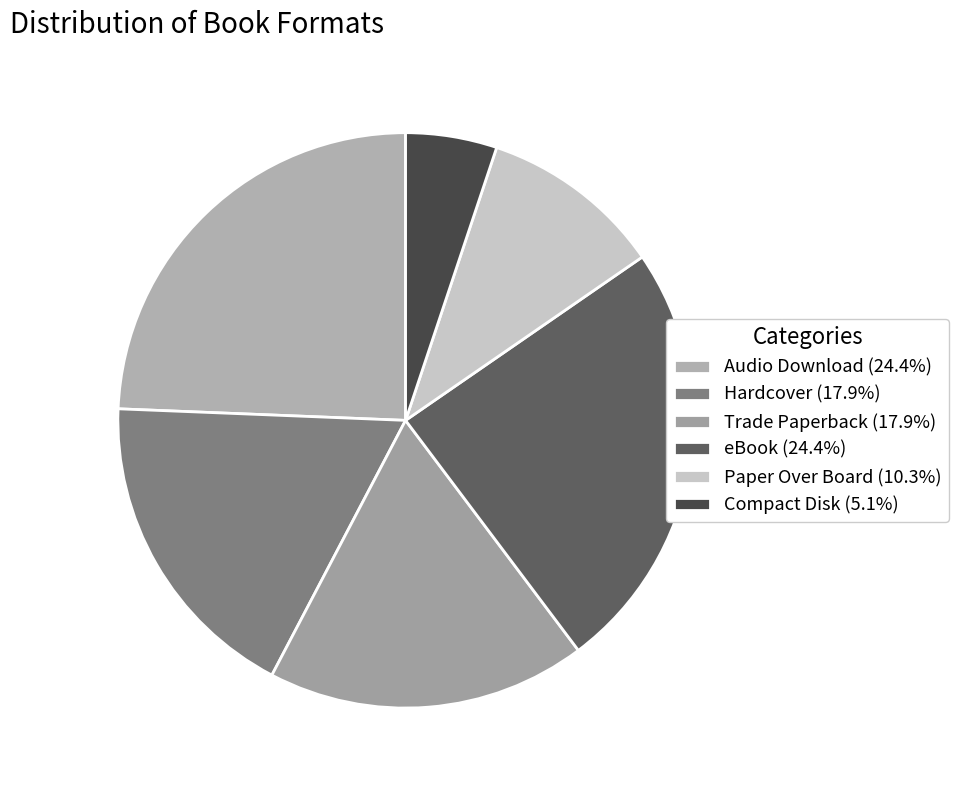

Which category has the smallest portion of the pie?

Compact Disk